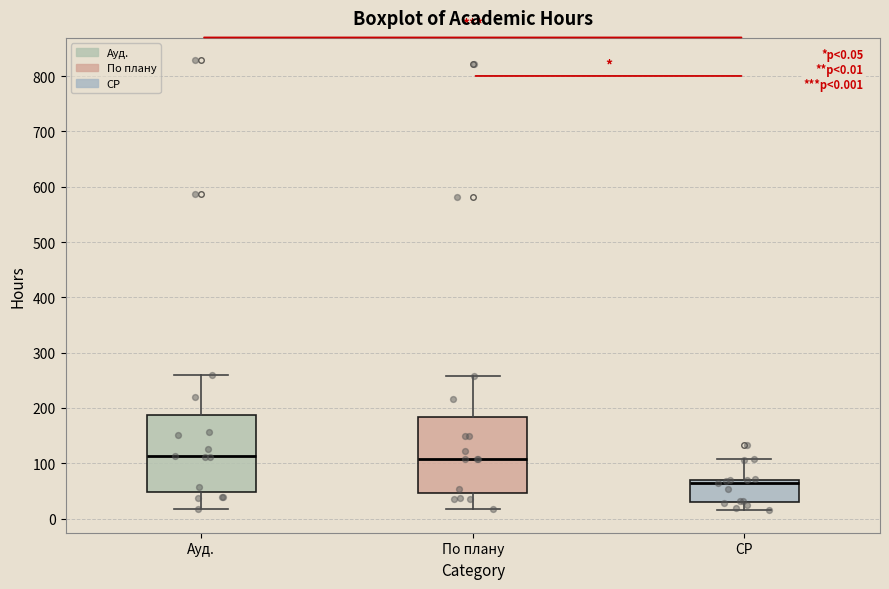

Which box has the lowest median line?

СР